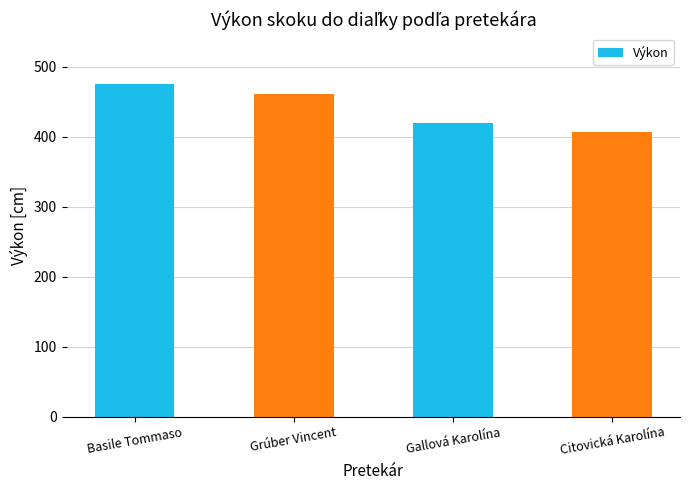

What is the change in value from Gallová Karolína to Citovická Karolína?

-14